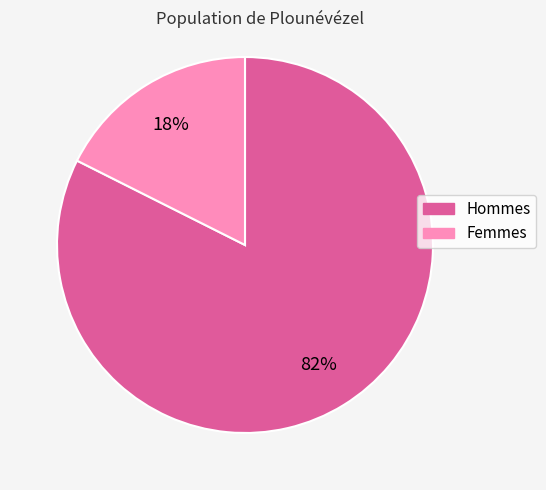

To the nearest percent, what is the average slice percentage?

50%